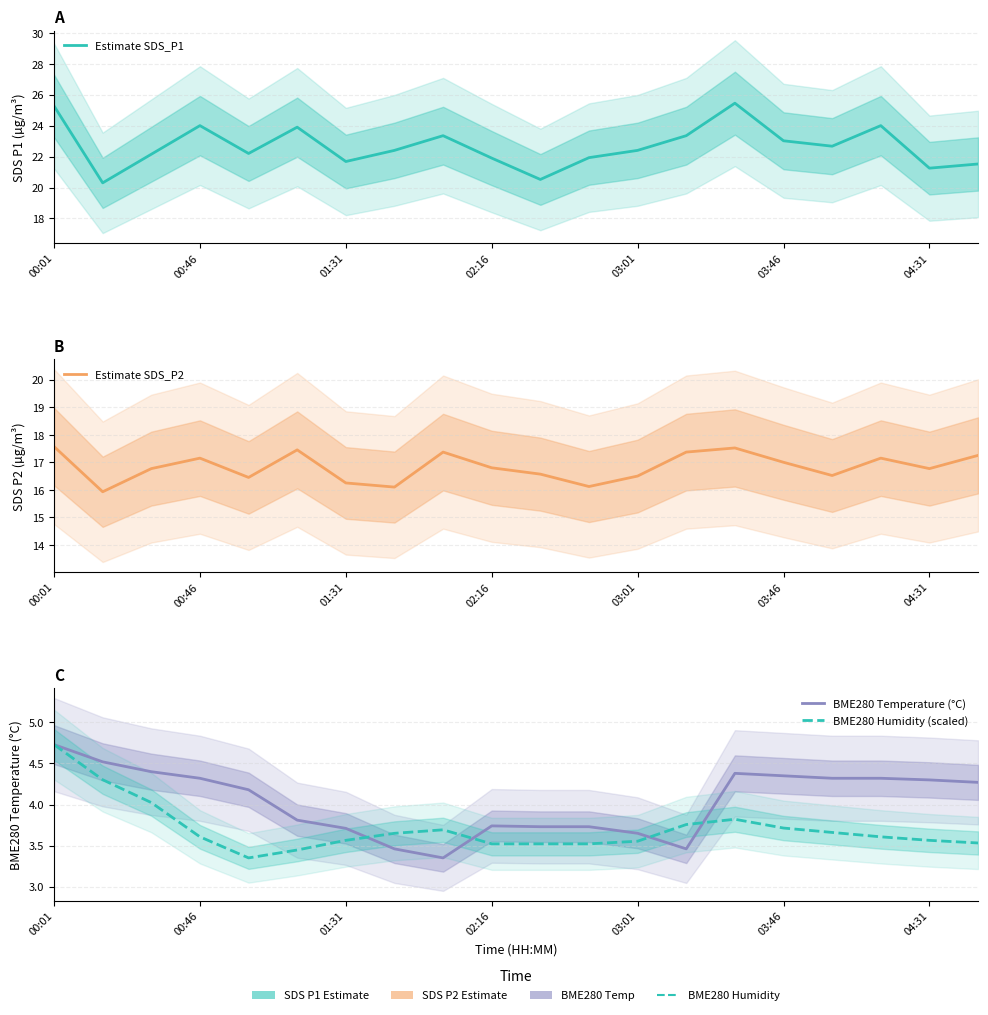

True or false: BME280 Temperature (°C) and Estimate SDS_P2 cross at least once.

False